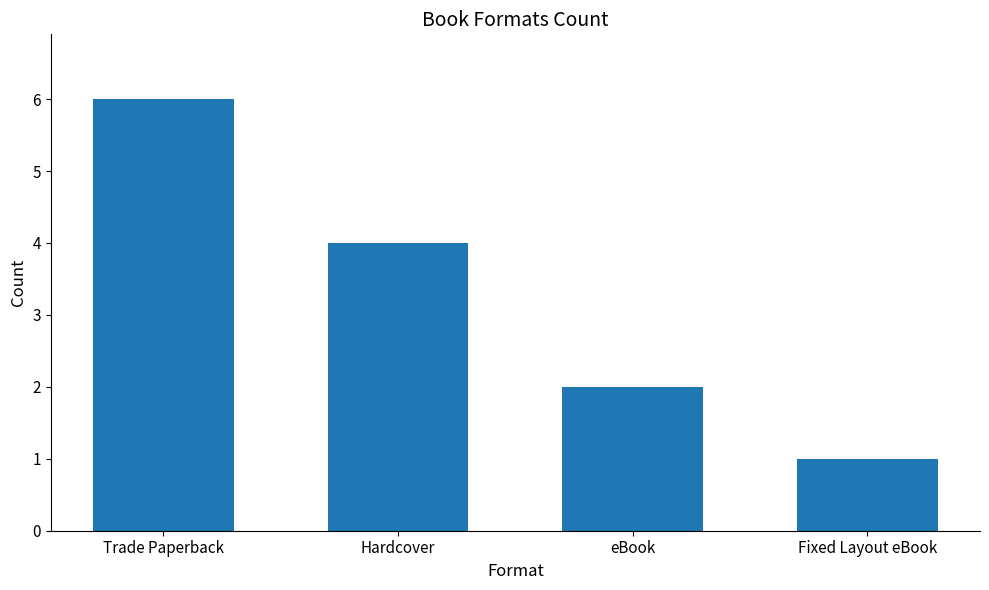

What is the average value?

3